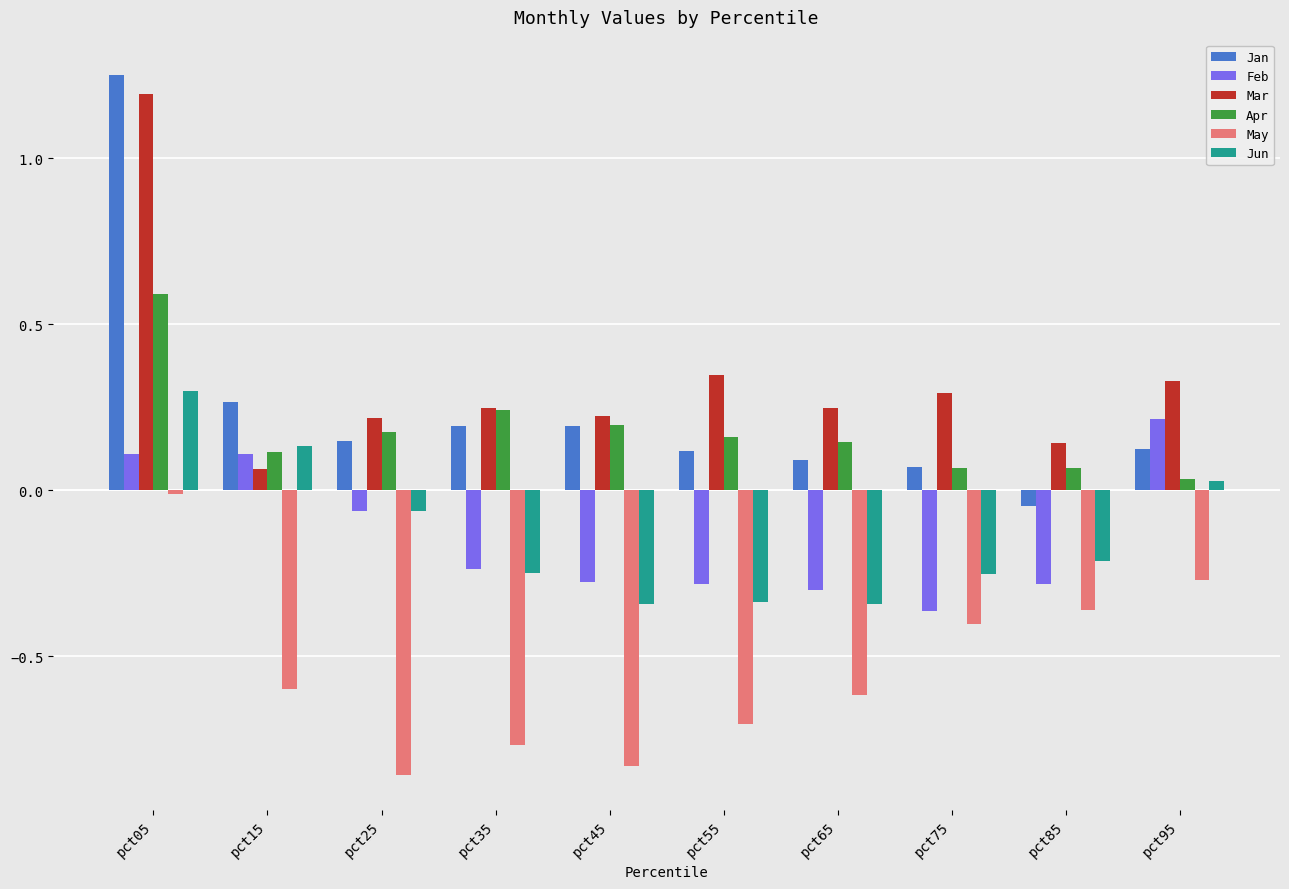

At which label is Apr closest to 0?

pct95